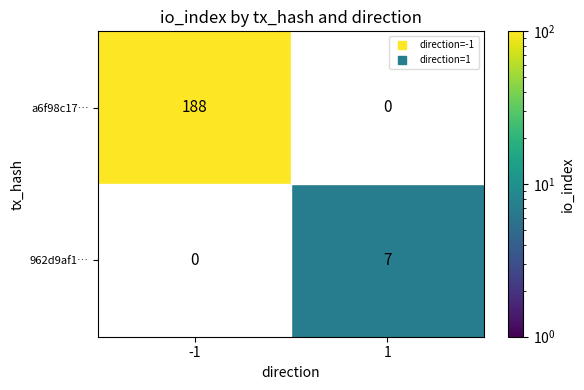

Is it true that a6f98c17… equals 188 at -1?

True